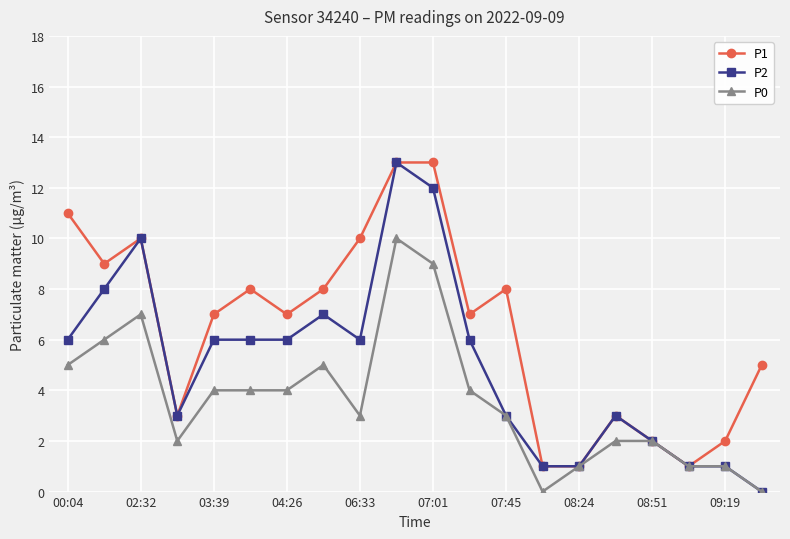

List the series in order of their overall mean, lowest first.

P0, P2, P1